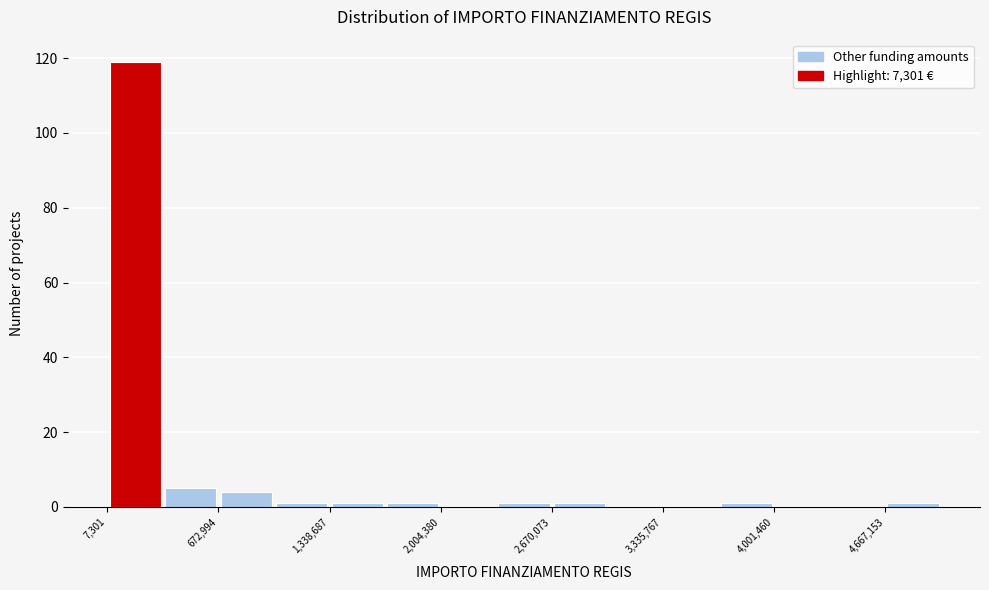

Read against the x-axis, roughly where is the centre of the tallest bar?

200000